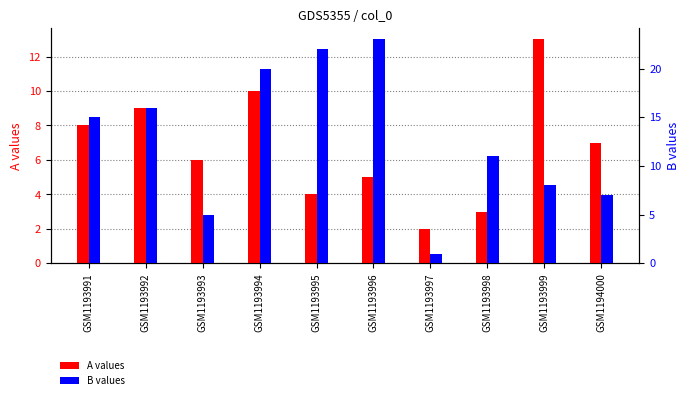

What are all the series names shown in the legend?

A, B